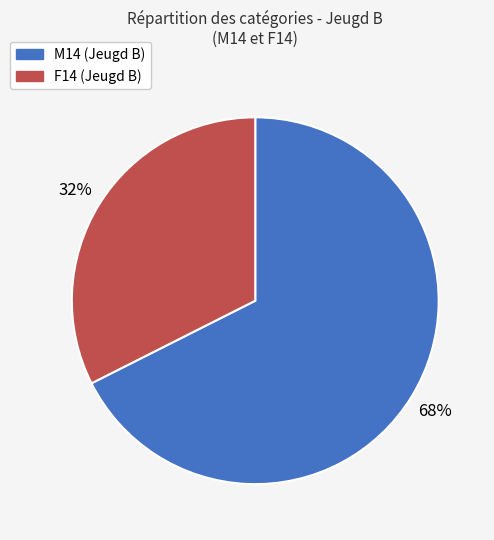

Which category has the biggest portion of the pie?

M14 (Jeugd B)